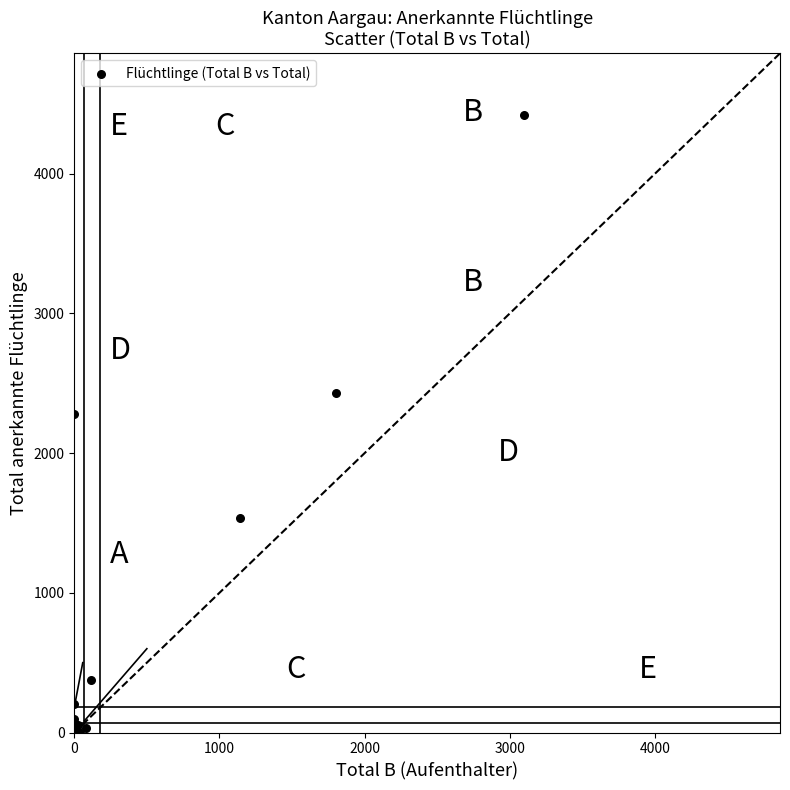

What Y value in the scatter plot is closest to 2210?

2280